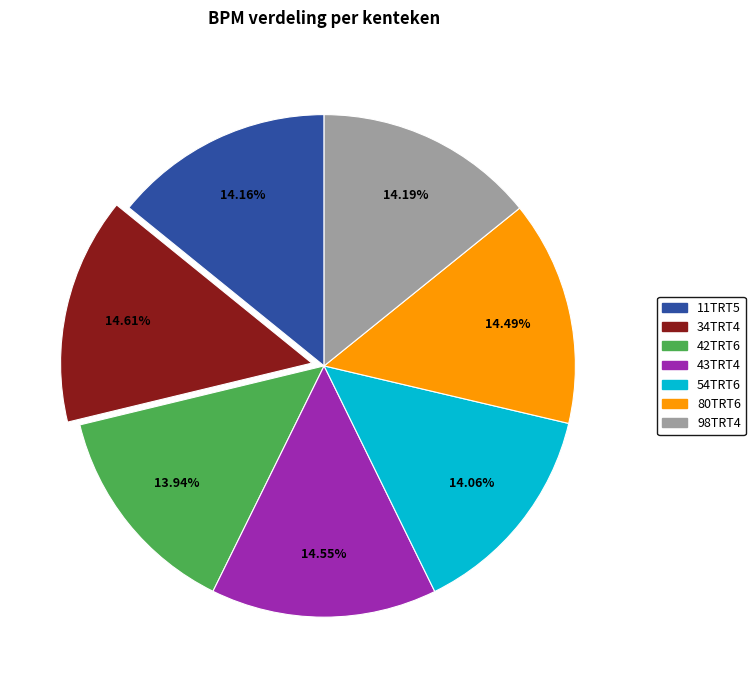

The 98TRT4 slice represents 3% of the pie. True or false?

False